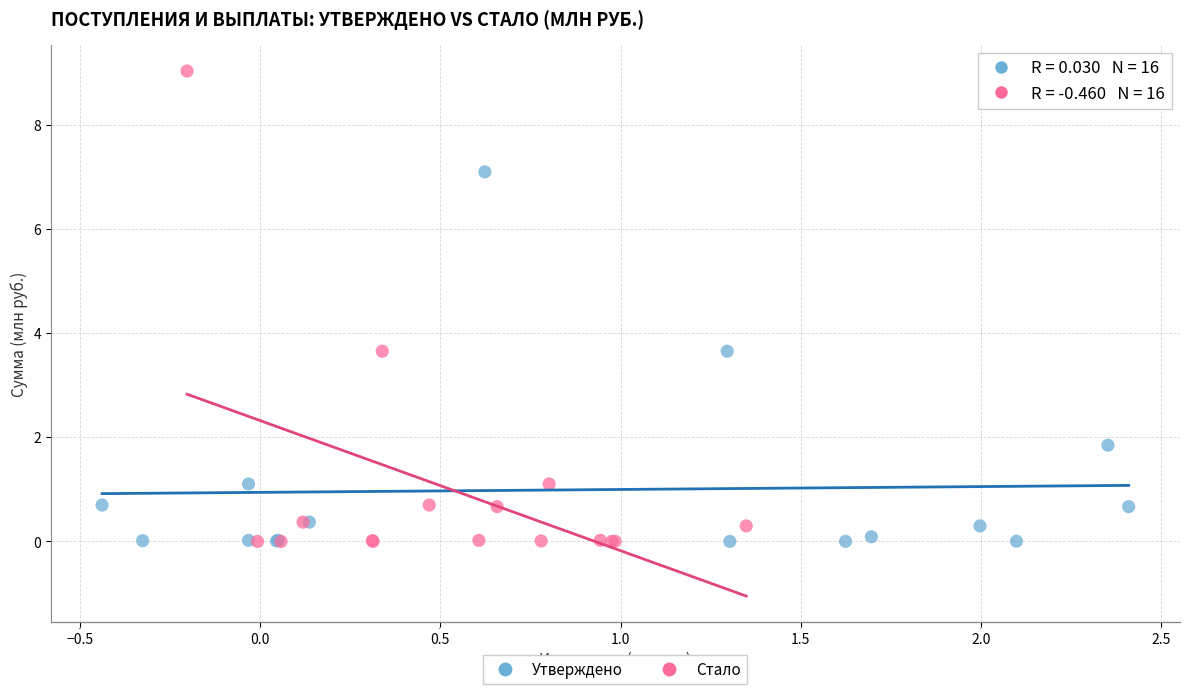

Which series has the largest Y range (max minus min)?

Стало